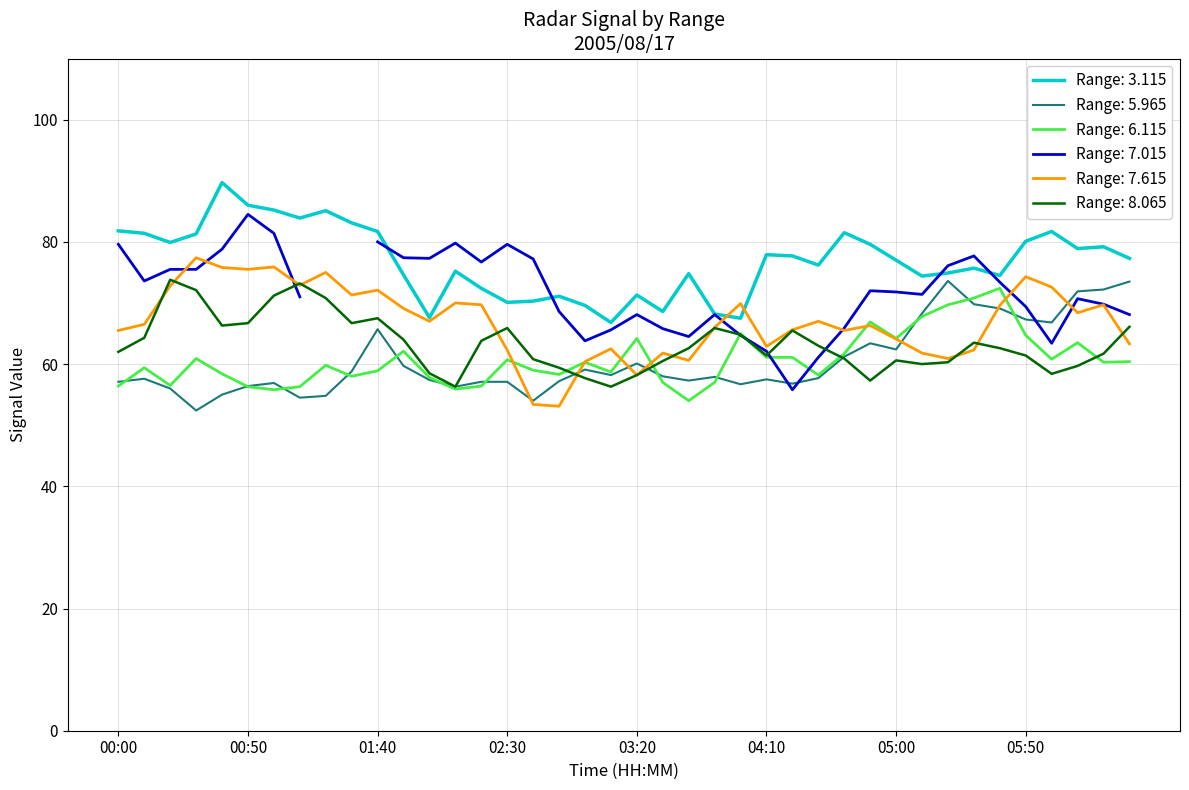

The value of 8.065 at 2005/08/17 04:40 is 60.9. True or false?

True